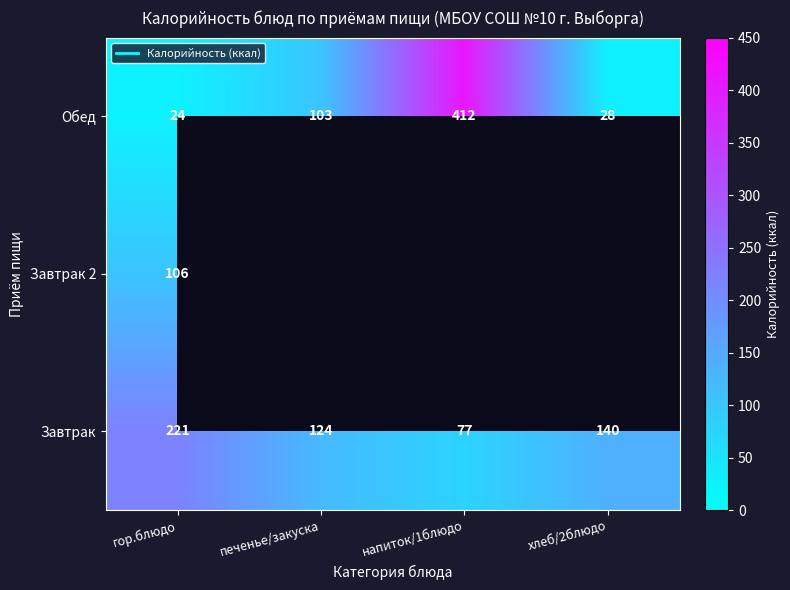

Which has a higher value, печенье/закуска or хлеб/2блюдо?

хлеб/2блюдо